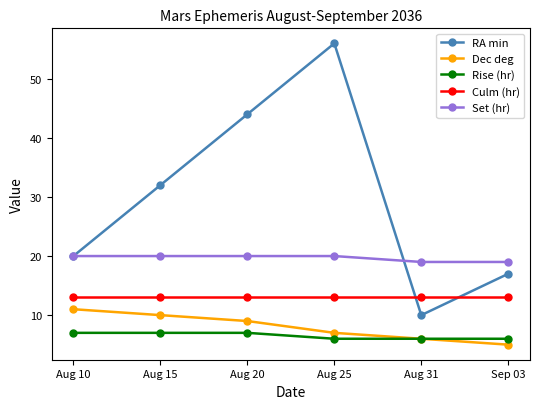

True or false: Dec deg and Culm (hr) cross at least once.

False